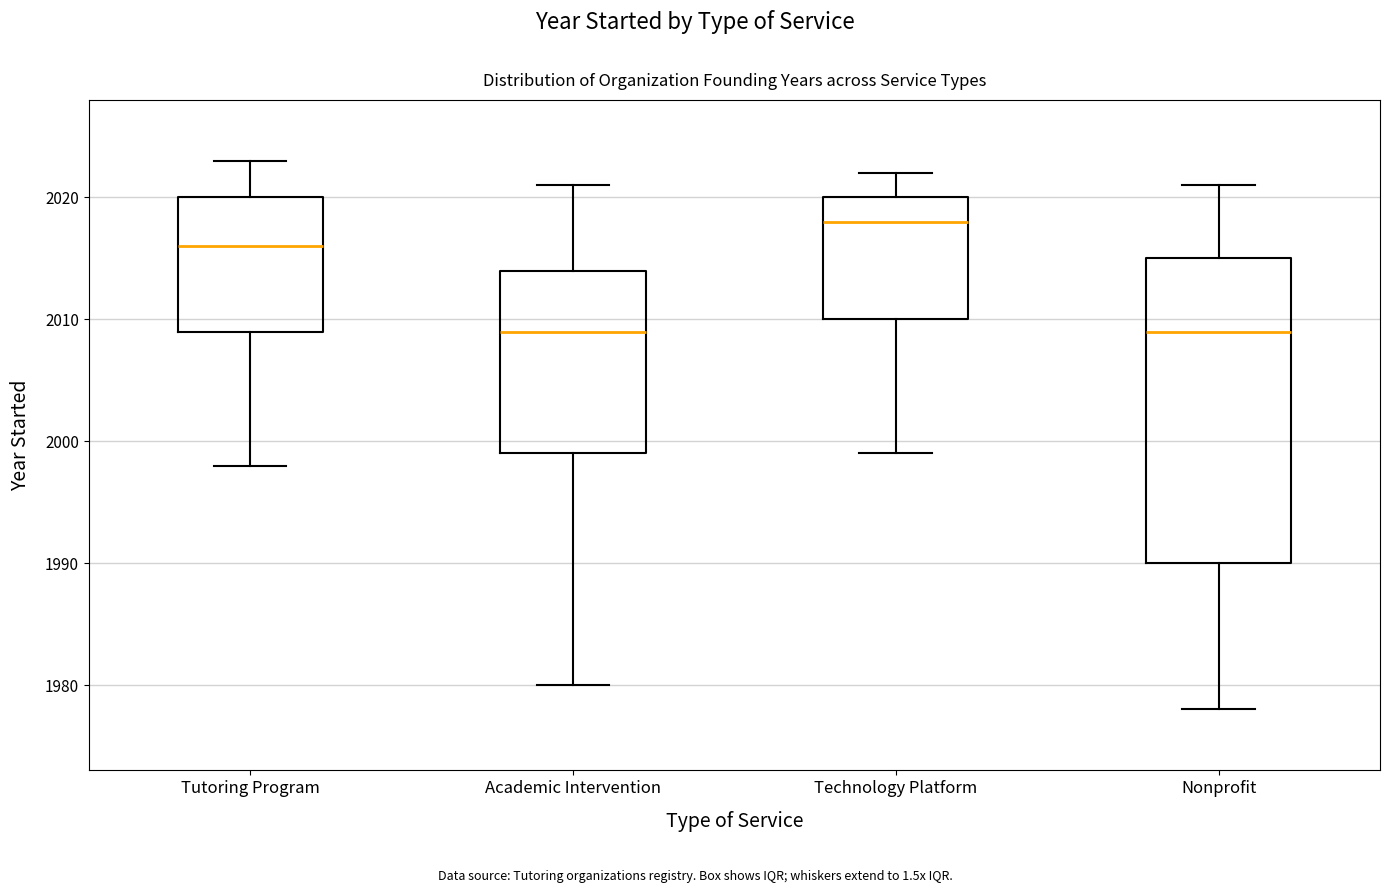

Where does the median line of the box for Tutoring Program sit on the y-axis? The values are not printed on the chart, so give them approximately, as read against the axis.

2016